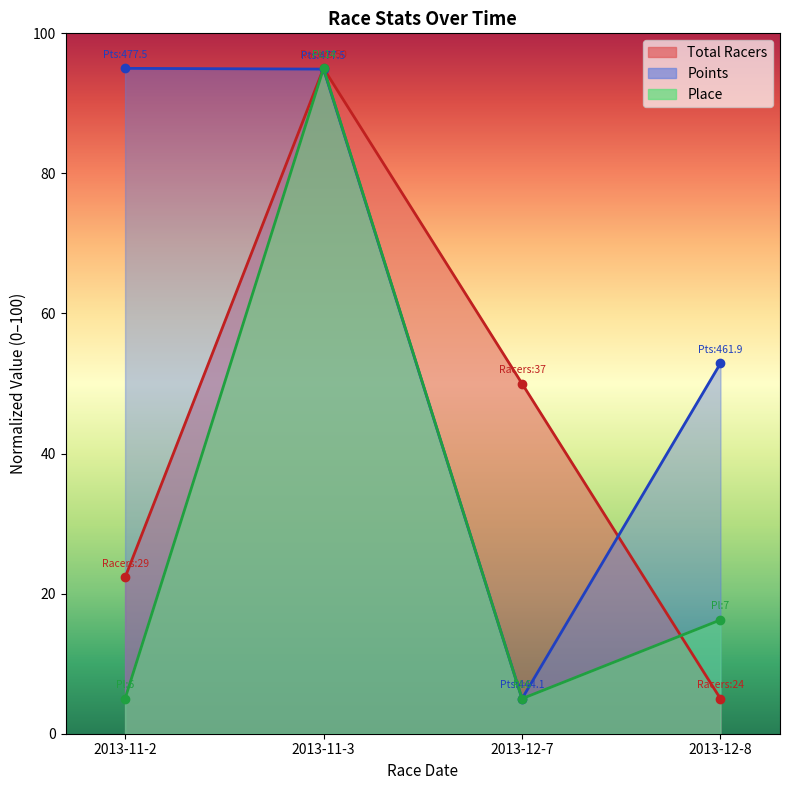

Is it true that Points equals 32.5 at 2013-12-8?

False